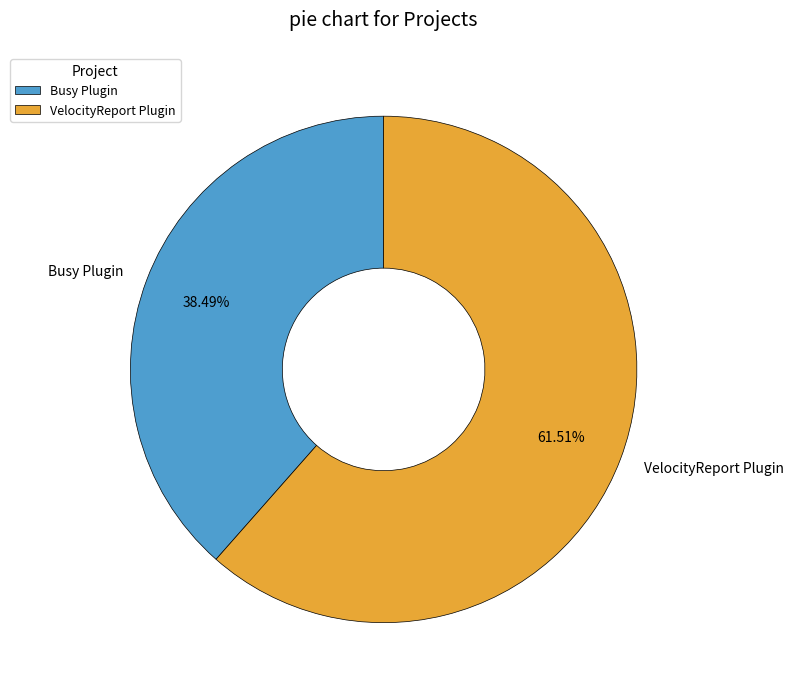

Rank the categories by value from lowest to highest.

Busy Plugin, VelocityReport Plugin